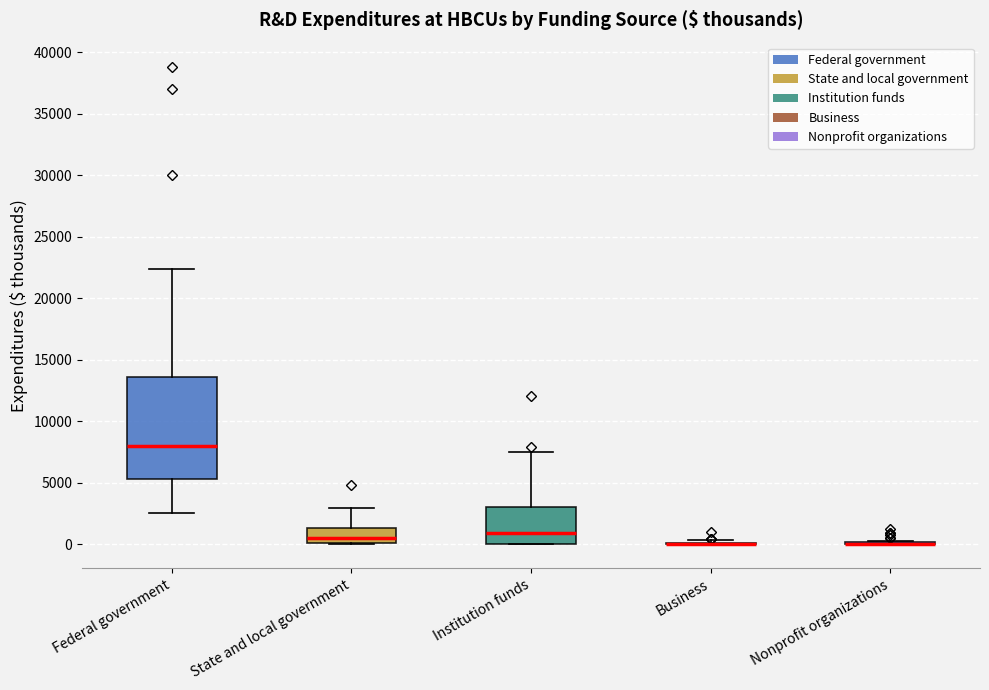

Reading left to right, transcribe this box plot: for each box, give where its median line is, the range the box spans, and where its two whiskers end, as read against the y-axis. The values are not printed on the chart, so give them approximately, as read against the axis.

Federal government: median 8000, box 5500 to 13500, whiskers 2500 to 22500
State and local government: median 500, box 0 to 1500, whiskers 0 to 3000
Institution funds: median 1000, box 0 to 3000, whiskers 0 to 7500
Business: box collapsed to a line at 0, whiskers 0 to 500
Nonprofit organizations: box collapsed to a line at 0, whiskers 0 to 500